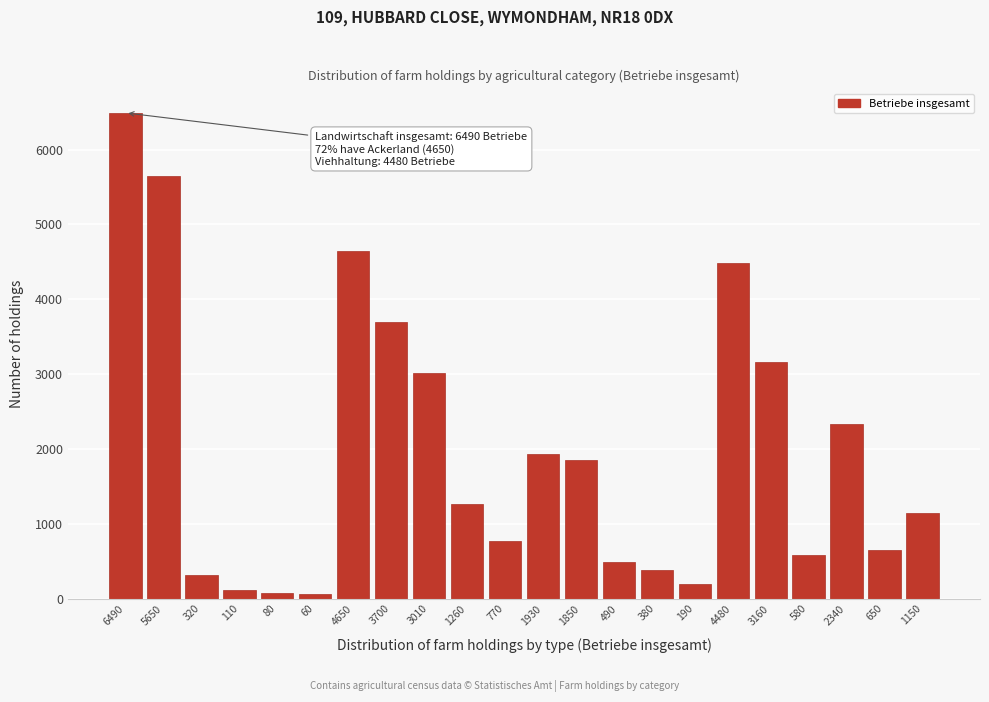

The value at 1850 is 1850. True or false?

True